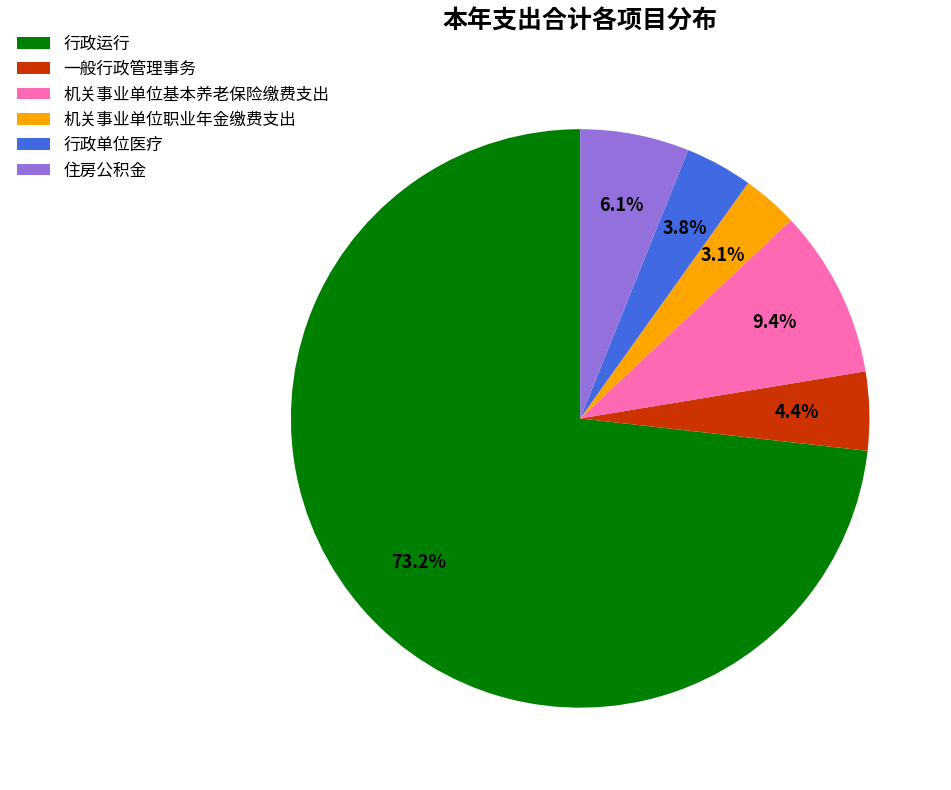

To the nearest percent, what percentage of the pie is 一般行政管理事务?

4%